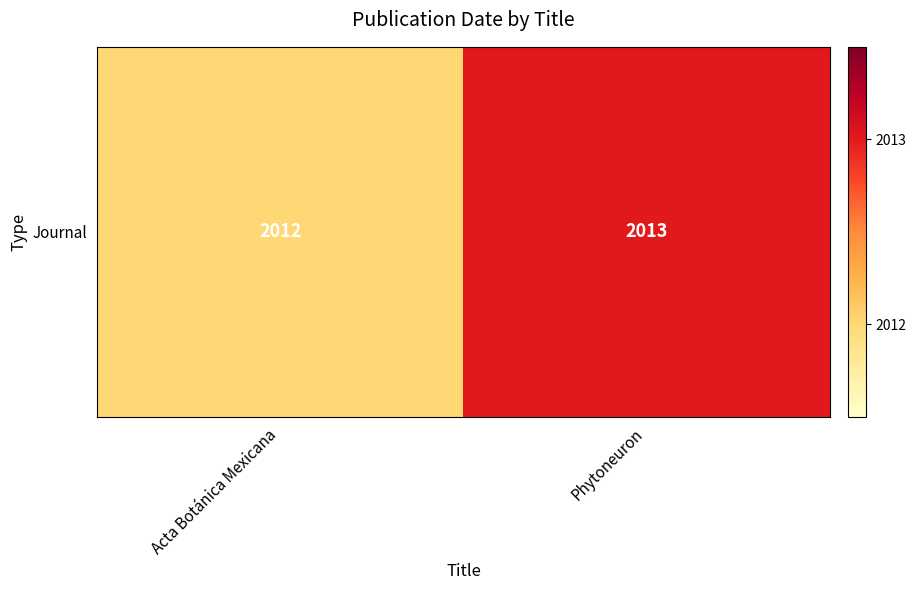

True or false: the data shows 473 at Acta Botánica Mexicana.

False